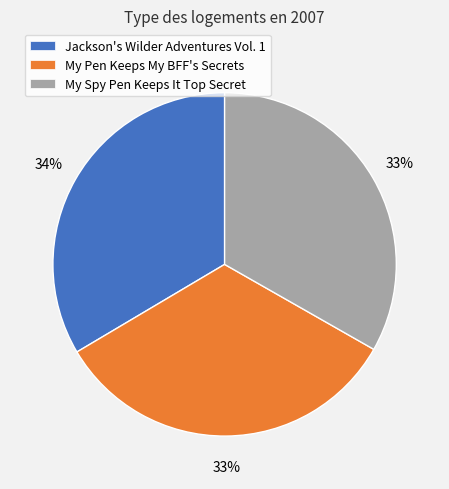

The Jackson's Wilder Adventures Vol. 1 slice represents 34% of the pie. True or false?

True